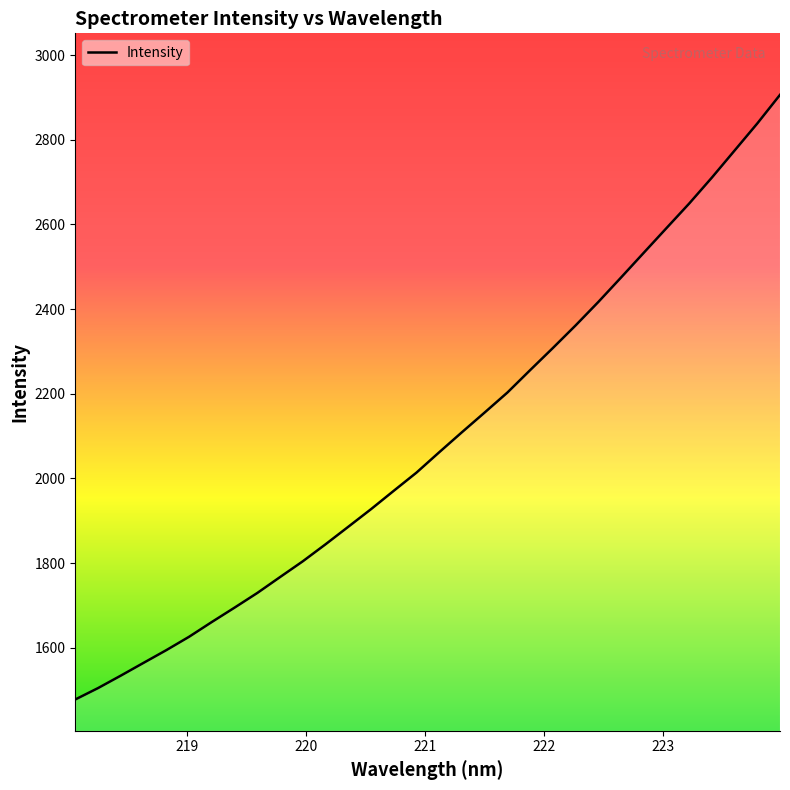

What is the difference between the maximum and minimum values?

1428.1